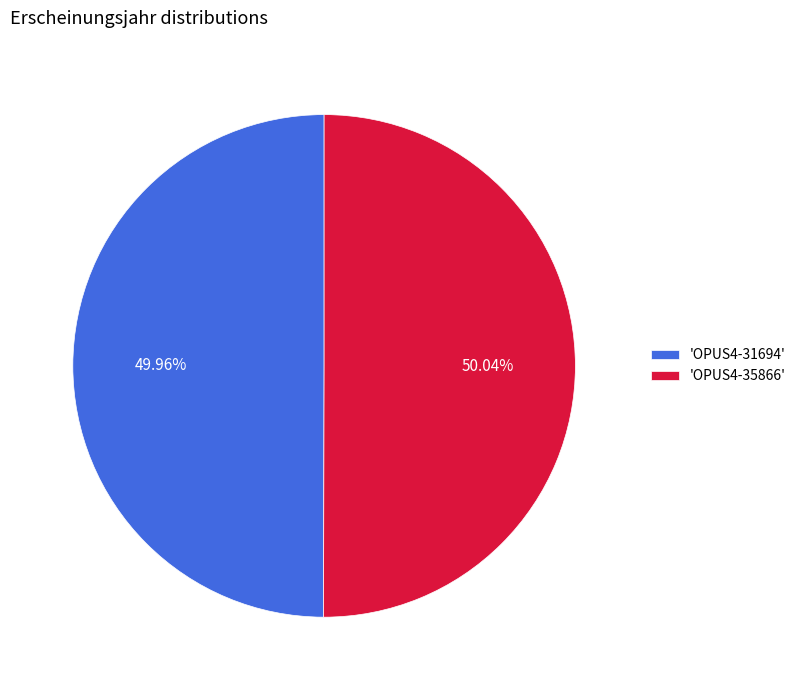

How many segments does this pie chart have?

2